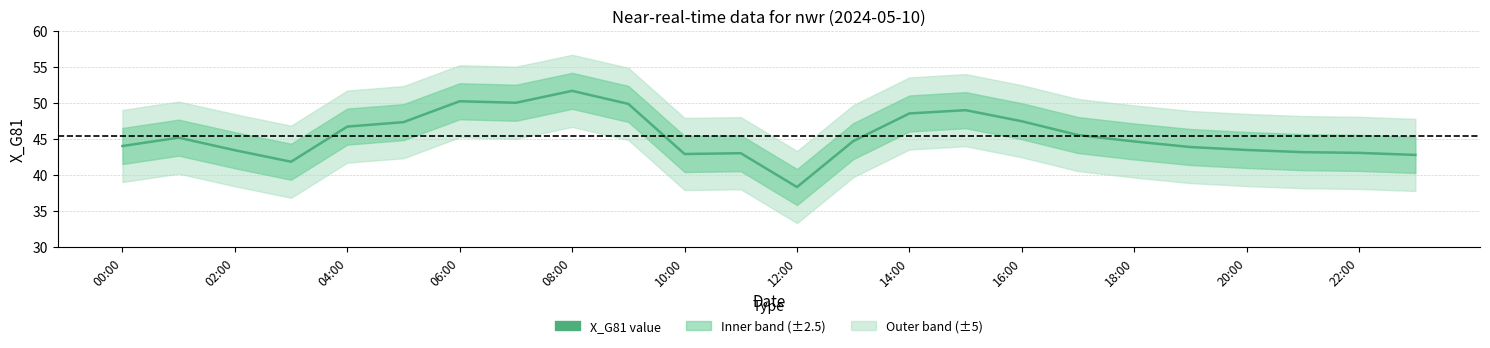

What is the minimum value shown in the chart?

38.3